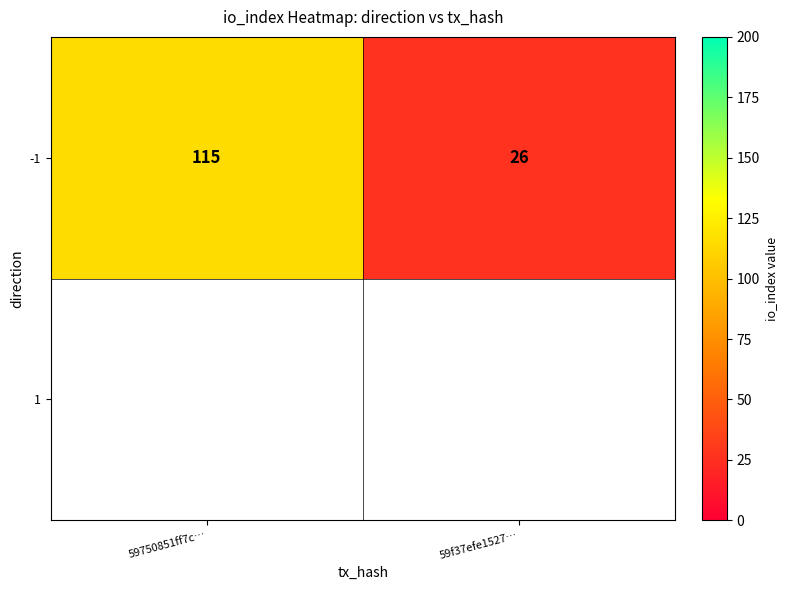

Is it true that the value at 59f37efe1527… is 26?

True